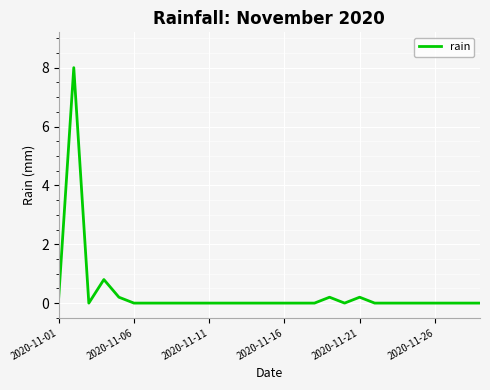

What is the maximum value shown in the chart?

8.0